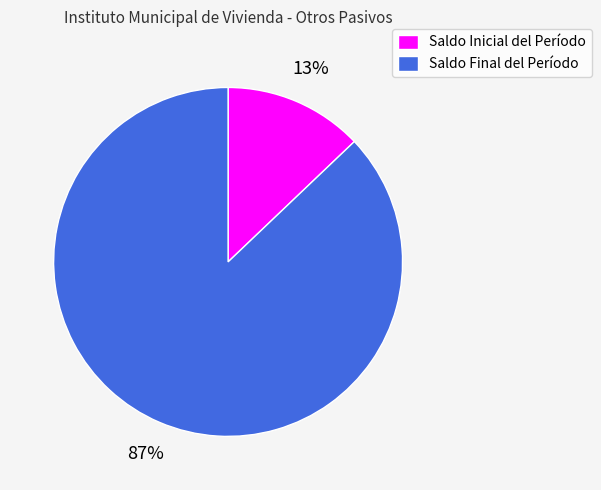

Is Saldo Final del Período the majority of the pie?

Yes